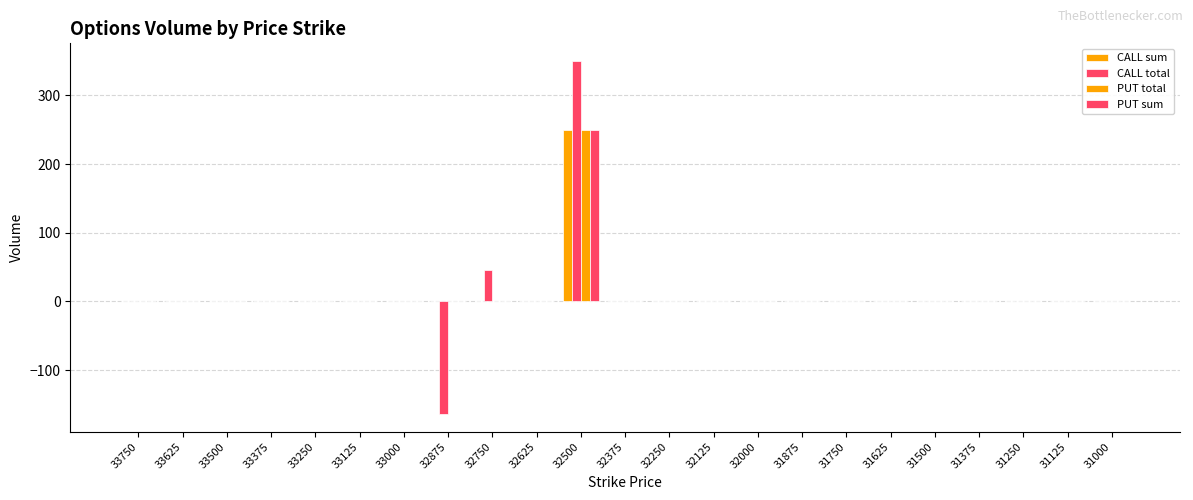

What is the sum of all CALL sum values?

250